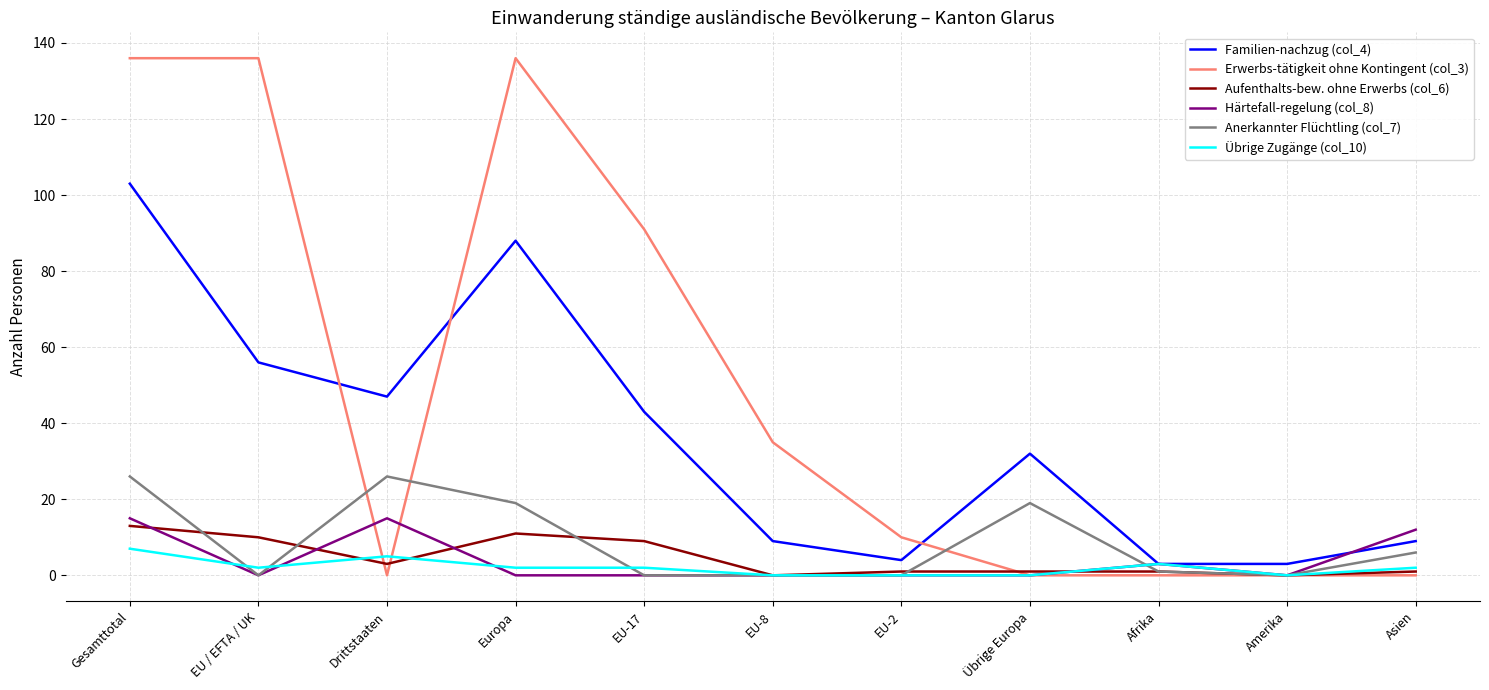

True or false: Anerkannter Flüchtling (col_7) has a value of -12 at EU-17.

False